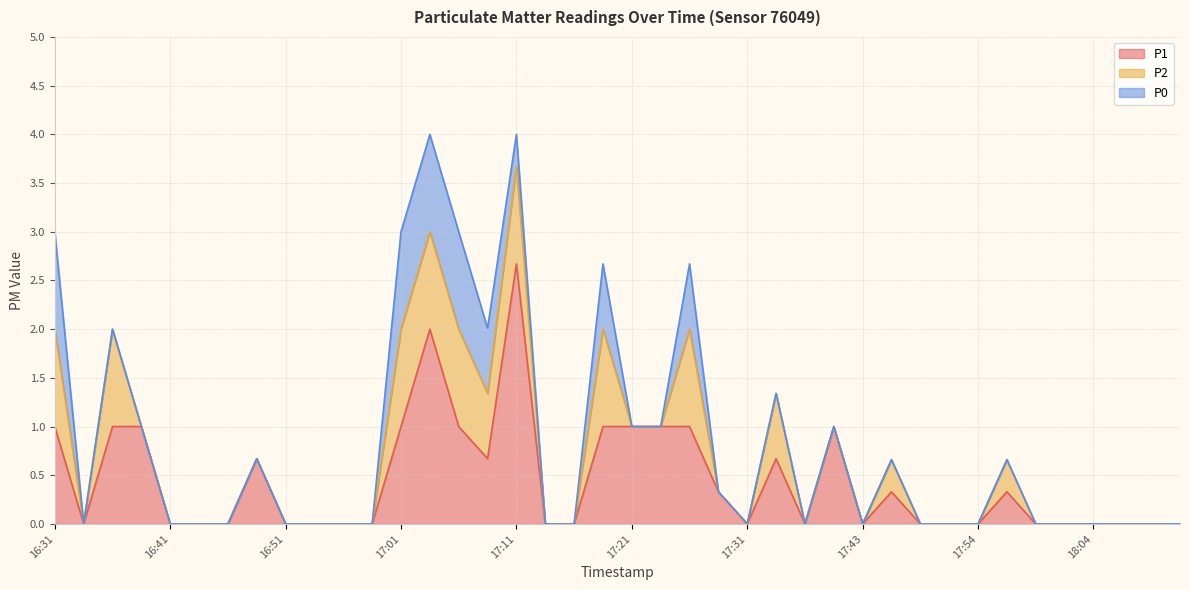

Reading right to left, list all the values displayed in this chart.

P1: 18:11=0.0	18:09=0.0	18:06=0.0	18:04=0.0	18:01=0.0	17:59=0.0	17:56=0.3	17:54=0.0	17:51=0.0	17:48=0.0	17:45=0.3	17:43=0.0	17:40=1.0	17:37=0.0	17:34=0.7	17:31=0.0	17:29=0.3	17:26=1.0	17:23=1.0	17:21=1.0	17:19=1.0	17:16=0.0	17:14=0.0	17:11=2.7	17:09=0.7	17:06=1.0	17:04=2.0	17:01=1.0	16:59=0.0	16:56=0.0	16:54=0.0	16:51=0.0	16:49=0.7	16:46=0.0	16:44=0.0	16:41=0.0	16:39=1.0	16:36=1.0	16:34=0.0	16:31=1.0
P2: 18:11=0.0	18:09=0.0	18:06=0.0	18:04=0.0	18:01=0.0	17:59=0.0	17:56=0.3	17:54=0.0	17:51=0.0	17:48=0.0	17:45=0.3	17:43=0.0	17:40=0.0	17:37=0.0	17:34=0.7	17:31=0.0	17:29=0.0	17:26=1.0	17:23=0.0	17:21=0.0	17:19=1.0	17:16=0.0	17:14=0.0	17:11=1.0	17:09=0.7	17:06=1.0	17:04=1.0	17:01=1.0	16:59=0.0	16:56=0.0	16:54=0.0	16:51=0.0	16:49=0.0	16:46=0.0	16:44=0.0	16:41=0.0	16:39=0.0	16:36=1.0	16:34=0.0	16:31=1.0
P0: 18:11=0.0	18:09=0.0	18:06=0.0	18:04=0.0	18:01=0.0	17:59=0.0	17:56=0.0	17:54=0.0	17:51=0.0	17:48=0.0	17:45=0.0	17:43=0.0	17:40=0.0	17:37=0.0	17:34=0.0	17:31=0.0	17:29=0.0	17:26=0.7	17:23=0.0	17:21=0.0	17:19=0.7	17:16=0.0	17:14=0.0	17:11=0.3	17:09=0.7	17:06=1.0	17:04=1.0	17:01=1.0	16:59=0.0	16:56=0.0	16:54=0.0	16:51=0.0	16:49=0.0	16:46=0.0	16:44=0.0	16:41=0.0	16:39=0.0	16:36=0.0	16:34=0.0	16:31=1.0